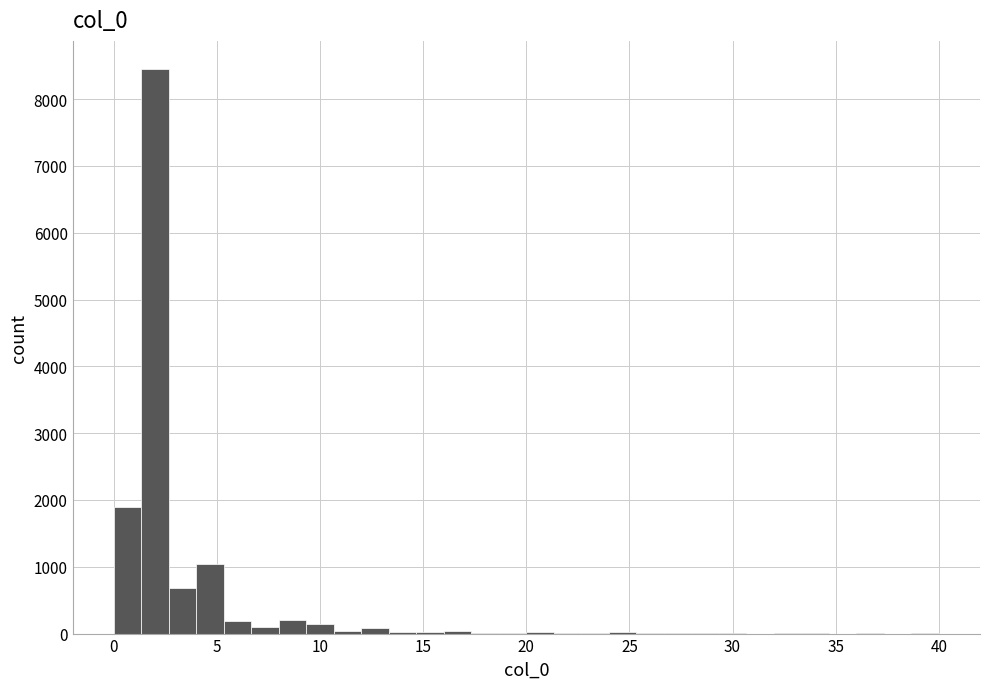

Around what value on the x-axis is the tallest bar? Give the approximate position of its centre, as read against the axis.

2.0